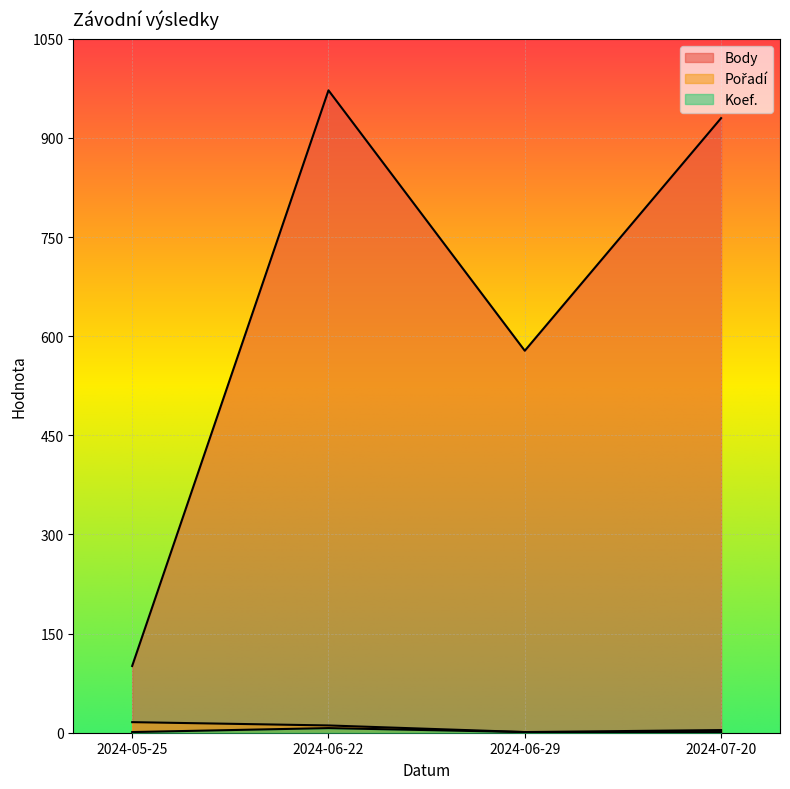

What is the total value across all series at 2024-05-25?

118